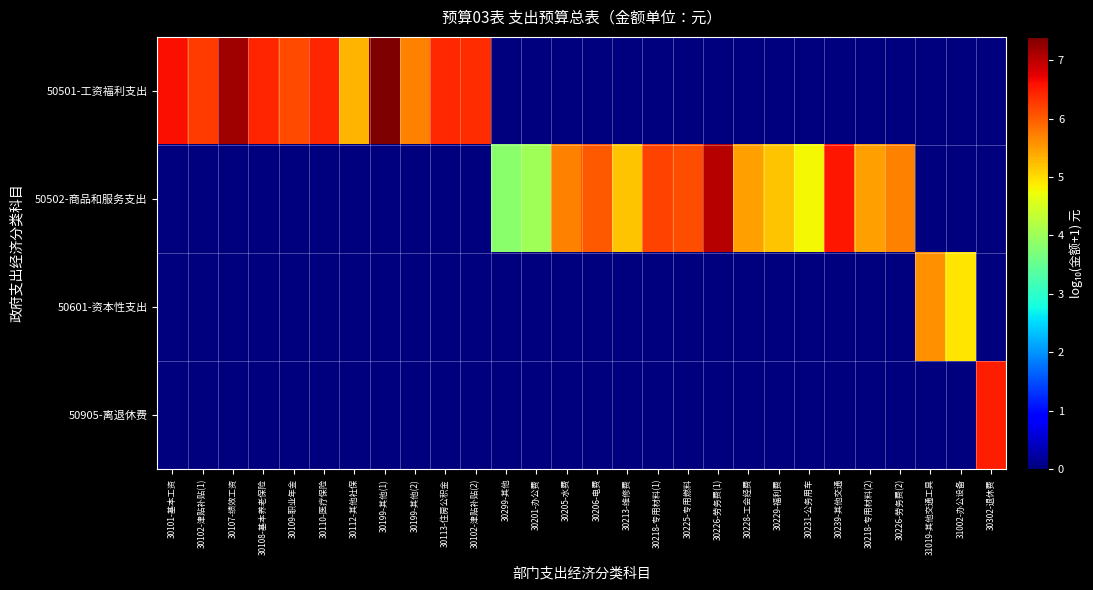

Reading right to left, extract all data points from this chart.

50501-工资福利支出: 30302-退休费=0.0	31002-办公设备=0.0	31019-其他交通工具=0.0	30226-劳务费(2)=0.0	30218-专用材料(2)=0.0	30239-其他交通=0.0	30231-公务用车=0.0	30229-福利费=0.0	30228-工会经费=0.0	30226-劳务费(1)=0.0	30225-专用燃料=0.0	30218-专用材料(1)=0.0	30213-维修费=0.0	30206-电费=0.0	30205-水费=0.0	30201-办公费=0.0	30299-其他=0.0	30102-津贴补贴(2)=6.4	30113-住房公积金=6.4	30199-其他(2)=5.7	30199-其他(1)=7.4	30112-其他社保=5.3	30110-医疗保险=6.4	30109-职业年金=6.1	30108-基本养老保险=6.4	30107-绩效工资=7.2	30102-津贴补贴(1)=6.2	30101-基本工资=6.6
50502-商品和服务支出: 30302-退休费=0.0	31002-办公设备=0.0	31019-其他交通工具=0.0	30226-劳务费(2)=5.7	30218-专用材料(2)=5.5	30239-其他交通=6.6	30231-公务用车=4.8	30229-福利费=5.2	30228-工会经费=5.5	30226-劳务费(1)=7.0	30225-专用燃料=6.1	30218-专用材料(1)=6.2	30213-维修费=5.2	30206-电费=6.0	30205-水费=5.7	30201-办公费=4.0	30299-其他=3.8	30102-津贴补贴(2)=0.0	30113-住房公积金=0.0	30199-其他(2)=0.0	30199-其他(1)=0.0	30112-其他社保=0.0	30110-医疗保险=0.0	30109-职业年金=0.0	30108-基本养老保险=0.0	30107-绩效工资=0.0	30102-津贴补贴(1)=0.0	30101-基本工资=0.0
50601-资本性支出: 30302-退休费=0.0	31002-办公设备=4.9	31019-其他交通工具=5.6	30226-劳务费(2)=0.0	30218-专用材料(2)=0.0	30239-其他交通=0.0	30231-公务用车=0.0	30229-福利费=0.0	30228-工会经费=0.0	30226-劳务费(1)=0.0	30225-专用燃料=0.0	30218-专用材料(1)=0.0	30213-维修费=0.0	30206-电费=0.0	30205-水费=0.0	30201-办公费=0.0	30299-其他=0.0	30102-津贴补贴(2)=0.0	30113-住房公积金=0.0	30199-其他(2)=0.0	30199-其他(1)=0.0	30112-其他社保=0.0	30110-医疗保险=0.0	30109-职业年金=0.0	30108-基本养老保险=0.0	30107-绩效工资=0.0	30102-津贴补贴(1)=0.0	30101-基本工资=0.0
50905-离退休费: 30302-退休费=6.5	31002-办公设备=0.0	31019-其他交通工具=0.0	30226-劳务费(2)=0.0	30218-专用材料(2)=0.0	30239-其他交通=0.0	30231-公务用车=0.0	30229-福利费=0.0	30228-工会经费=0.0	30226-劳务费(1)=0.0	30225-专用燃料=0.0	30218-专用材料(1)=0.0	30213-维修费=0.0	30206-电费=0.0	30205-水费=0.0	30201-办公费=0.0	30299-其他=0.0	30102-津贴补贴(2)=0.0	30113-住房公积金=0.0	30199-其他(2)=0.0	30199-其他(1)=0.0	30112-其他社保=0.0	30110-医疗保险=0.0	30109-职业年金=0.0	30108-基本养老保险=0.0	30107-绩效工资=0.0	30102-津贴补贴(1)=0.0	30101-基本工资=0.0